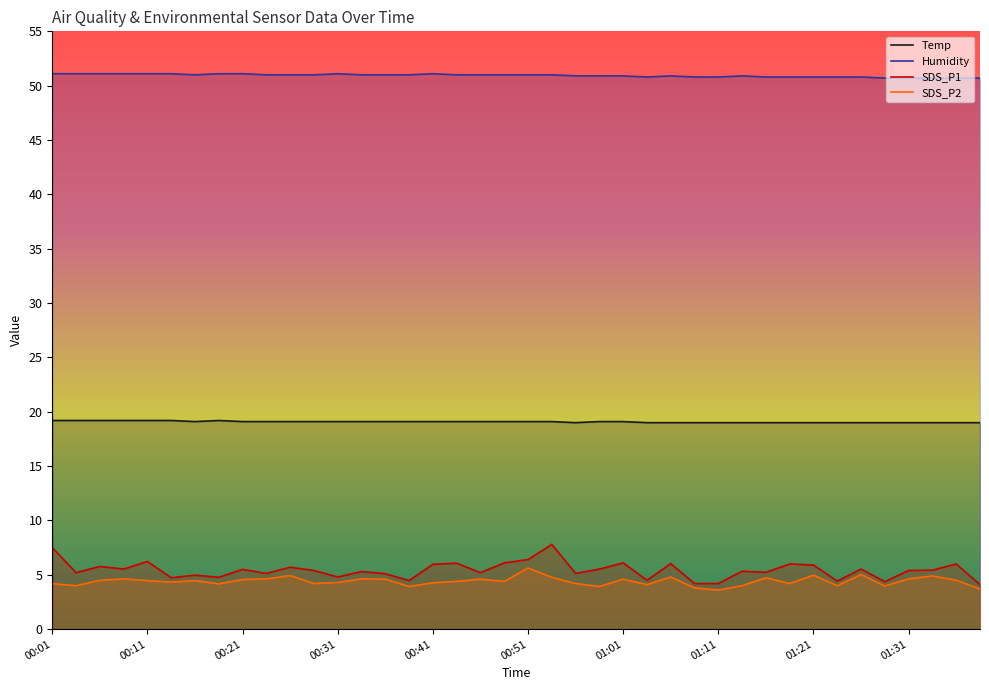

Reading left to right, what are all the values shown in this chart?

Temp: 00:01=19.2	00:03=19.2	00:06=19.2	00:08=19.2	00:11=19.2	00:13=19.2	00:16=19.1	00:18=19.2	00:21=19.1	00:24=19.1	00:26=19.1	00:29=19.1	00:31=19.1	00:34=19.1	00:36=19.1	00:39=19.1	00:41=19.1	00:44=19.1	00:46=19.1	00:49=19.1	00:51=19.1	00:54=19.1	00:56=19.0	00:58=19.1	01:01=19.1	01:03=19.0	01:06=19.0	01:08=19.0	01:11=19.0	01:13=19.0	01:16=19.0	01:18=19.0	01:21=19.0	01:23=19.0	01:26=19.0	01:28=19.0	01:31=19.0	01:33=19.0	01:36=19.0	01:38=19.0
Humidity: 00:01=51.1	00:03=51.1	00:06=51.1	00:08=51.1	00:11=51.1	00:13=51.1	00:16=51.0	00:18=51.1	00:21=51.1	00:24=51.0	00:26=51.0	00:29=51.0	00:31=51.1	00:34=51.0	00:36=51.0	00:39=51.0	00:41=51.1	00:44=51.0	00:46=51.0	00:49=51.0	00:51=51.0	00:54=51.0	00:56=50.9	00:58=50.9	01:01=50.9	01:03=50.8	01:06=50.9	01:08=50.8	01:11=50.8	01:13=50.9	01:16=50.8	01:18=50.8	01:21=50.8	01:23=50.8	01:26=50.8	01:28=50.7	01:31=50.7	01:33=50.7	01:36=50.7	01:38=50.7
SDS_P1: 00:01=7.5	00:03=5.2	00:06=5.8	00:08=5.5	00:11=6.2	00:13=4.7	00:16=5.0	00:18=4.8	00:21=5.5	00:24=5.1	00:26=5.7	00:29=5.4	00:31=4.8	00:34=5.3	00:36=5.1	00:39=4.5	00:41=6.0	00:44=6.1	00:46=5.2	00:49=6.1	00:51=6.4	00:54=7.8	00:56=5.1	00:58=5.5	01:01=6.1	01:03=4.5	01:06=6.0	01:08=4.2	01:11=4.2	01:13=5.3	01:16=5.2	01:18=6.0	01:21=5.9	01:23=4.4	01:26=5.5	01:28=4.4	01:31=5.4	01:33=5.4	01:36=6.0	01:38=4.1
SDS_P2: 00:01=4.2	00:03=4.0	00:06=4.5	00:08=4.6	00:11=4.5	00:13=4.3	00:16=4.5	00:18=4.2	00:21=4.6	00:24=4.6	00:26=4.9	00:29=4.2	00:31=4.3	00:34=4.6	00:36=4.6	00:39=3.9	00:41=4.3	00:44=4.4	00:46=4.6	00:49=4.4	00:51=5.6	00:54=4.8	00:56=4.2	00:58=3.9	01:01=4.6	01:03=4.1	01:06=4.8	01:08=3.8	01:11=3.6	01:13=4.0	01:16=4.7	01:18=4.2	01:21=5.0	01:23=4.0	01:26=5.0	01:28=4.0	01:31=4.6	01:33=4.9	01:36=4.5	01:38=3.7